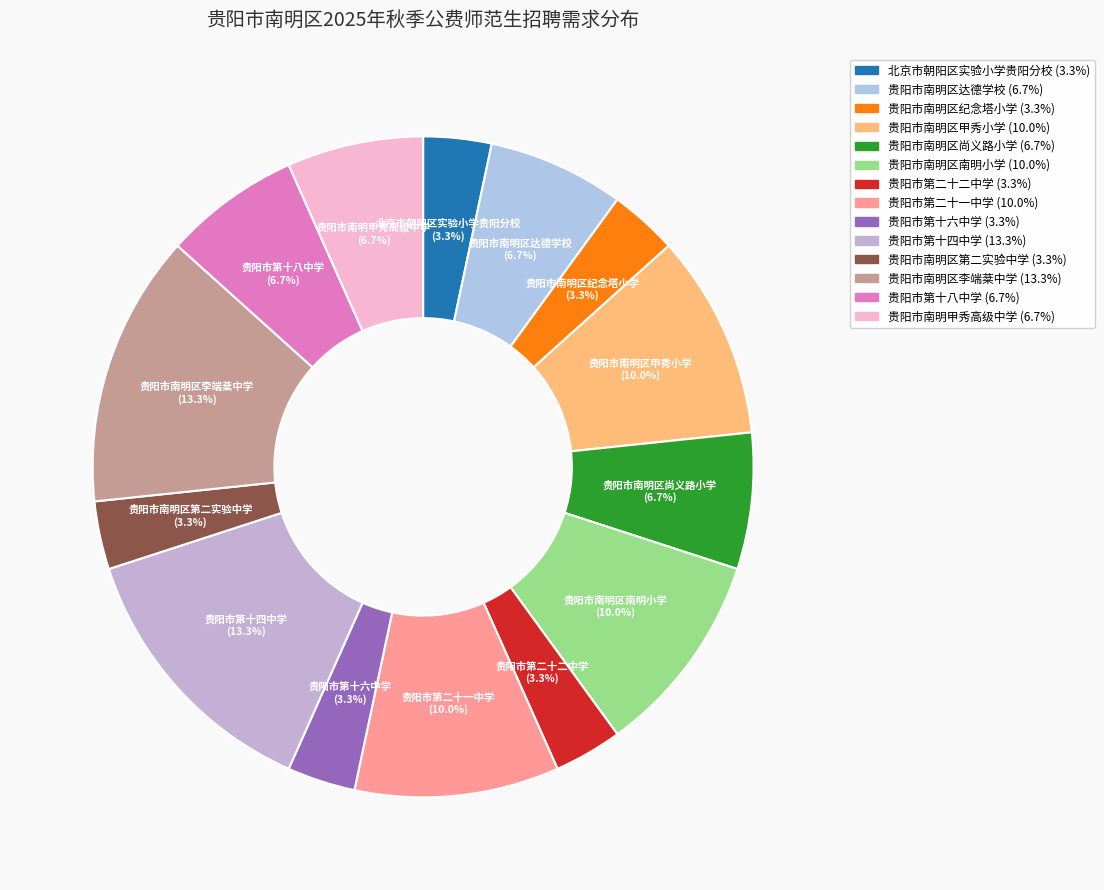

Does 贵阳市南明区纪念塔小学 account for over 50% of the chart?

No